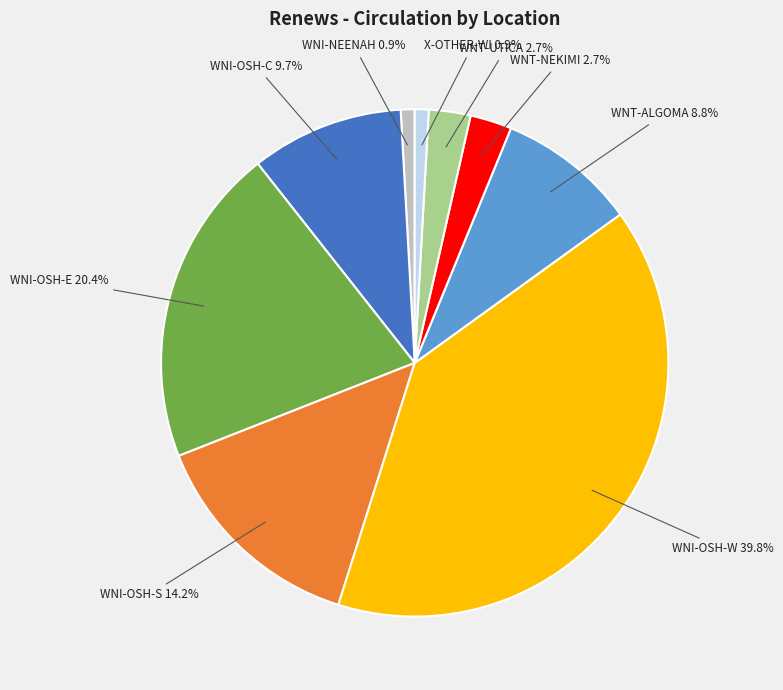

Is there a majority slice in this chart?

No